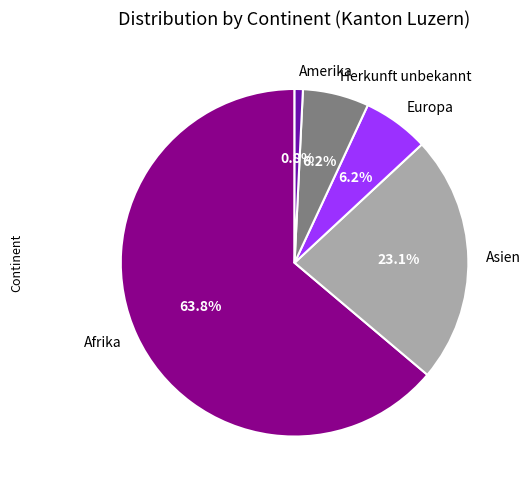

Which has a higher value, Afrika or Herkunft unbekannt?

Afrika